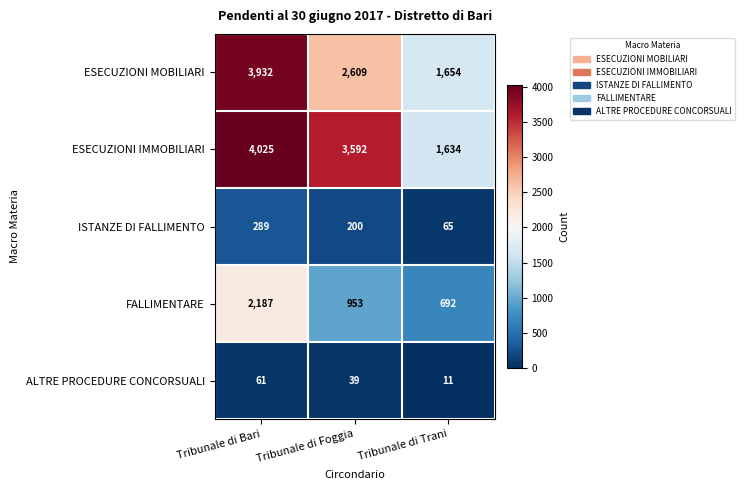

What is the spread (max minus min) of values at Tribunale di Trani?

1643